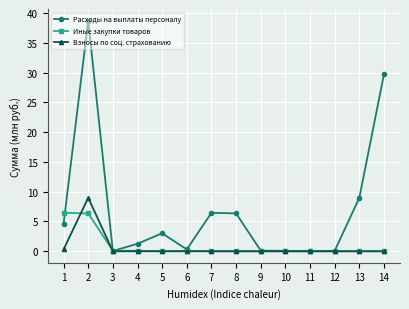

Is it true that Взносы по соц. страхованию equals -4.1 at 4?

False